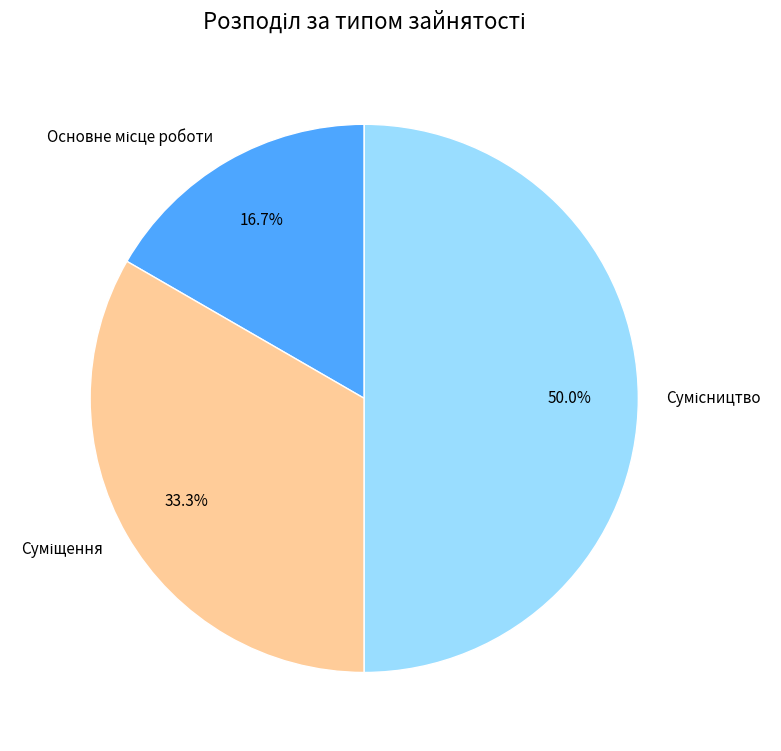

To the nearest percent, what is the difference between the largest and smallest slice percentages?

33%